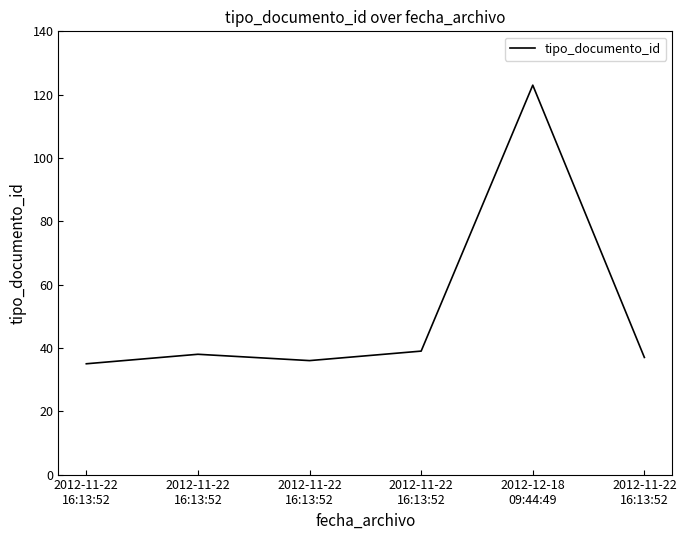

Reading right to left, list all the values displayed in this chart.

2012-11-22
16:13:52=37	2012-12-18
09:44:49=123	2012-11-22
16:13:52=39	2012-11-22
16:13:52=36	2012-11-22
16:13:52=38	2012-11-22
16:13:52=35